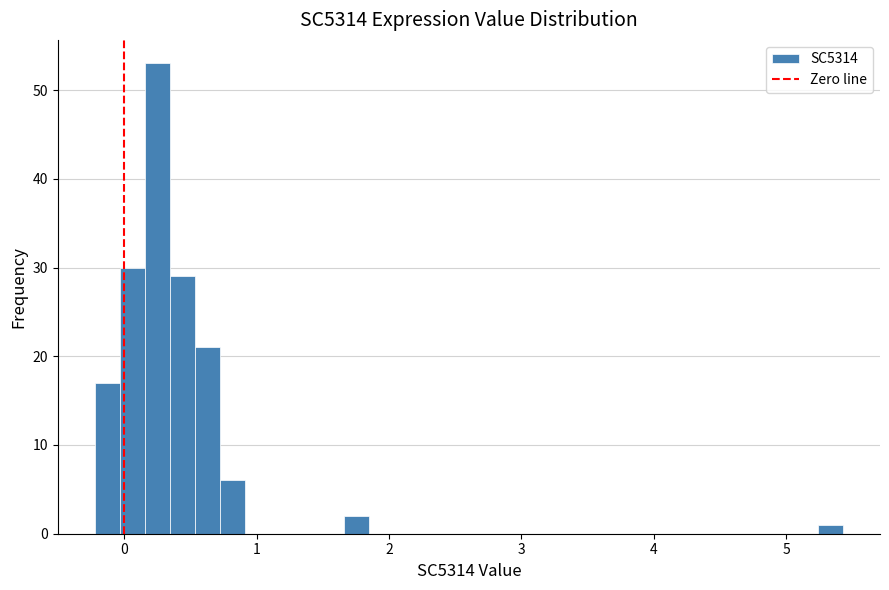

Read against the x-axis, roughly where is the centre of the tallest bar?

0.3